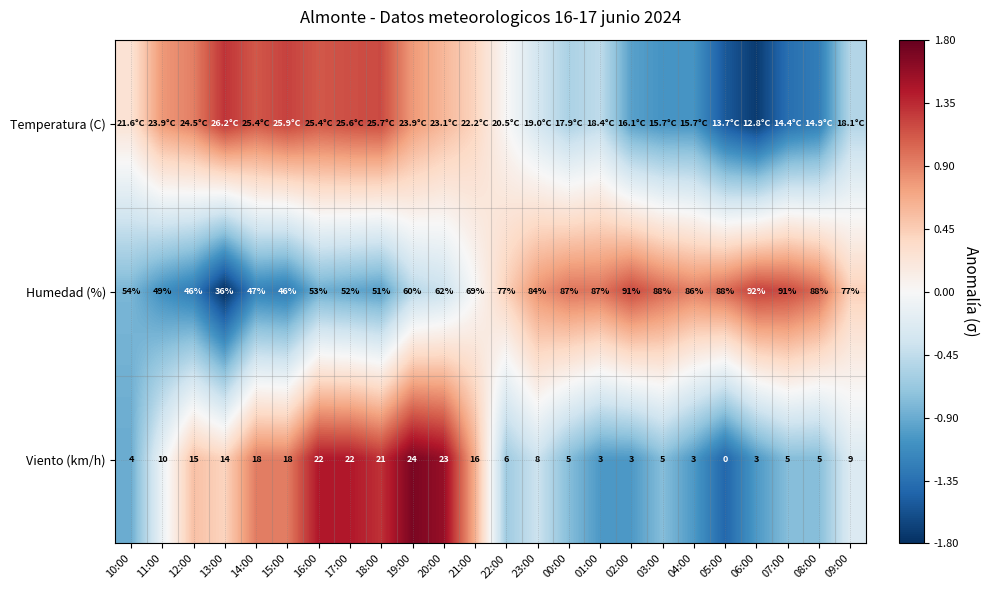

Which label corresponds to the largest value in the chart?

19:00